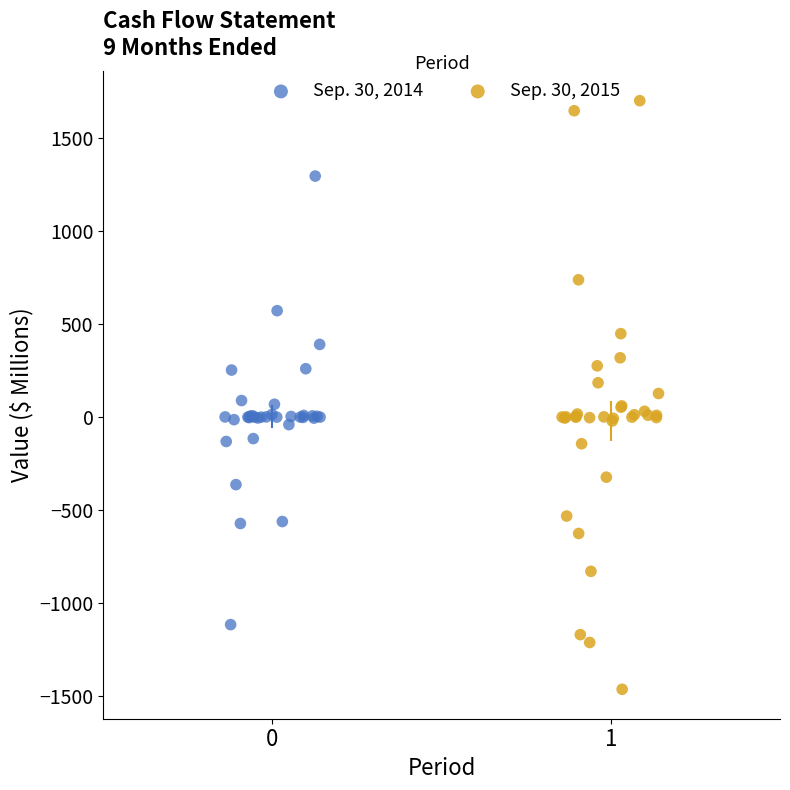

Which series contains the highest Y value?

Sep. 30, 2015